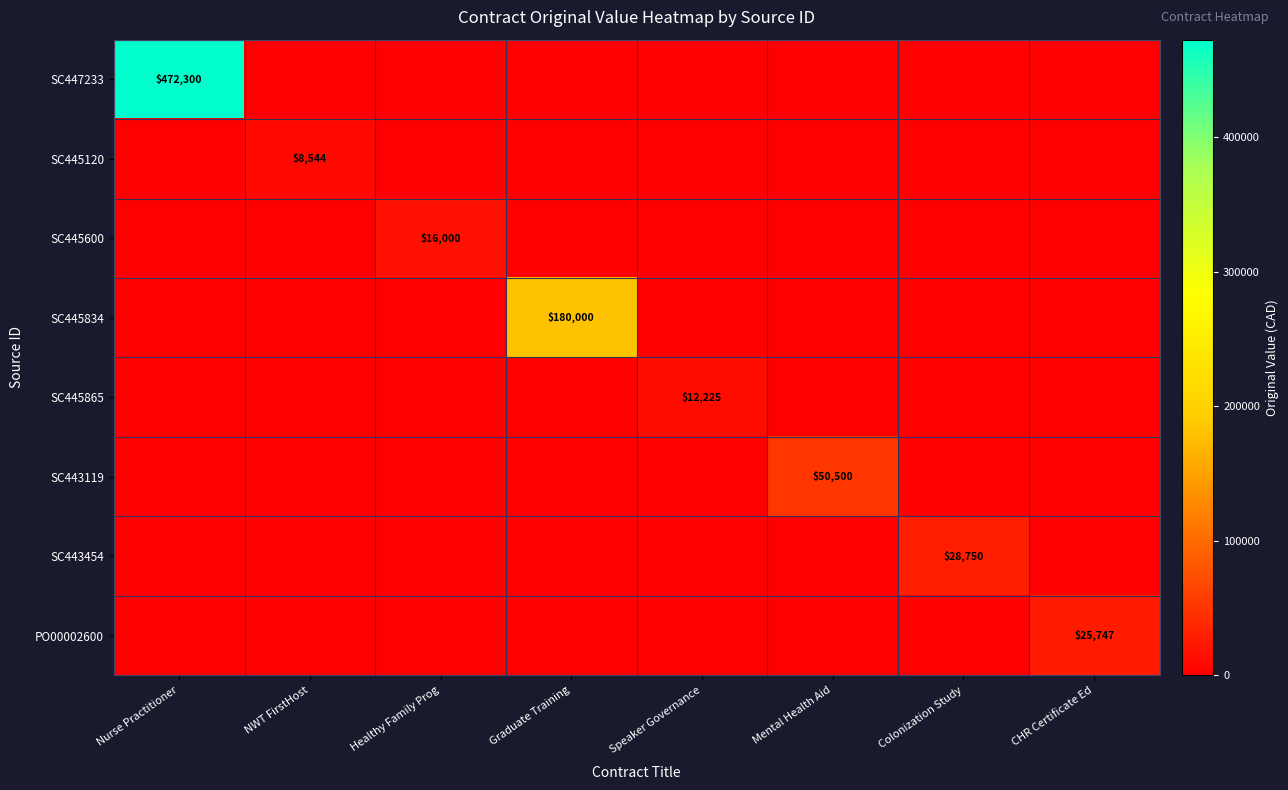

What is the difference between the highest and lowest values at Mental Health Aid?

50500.0